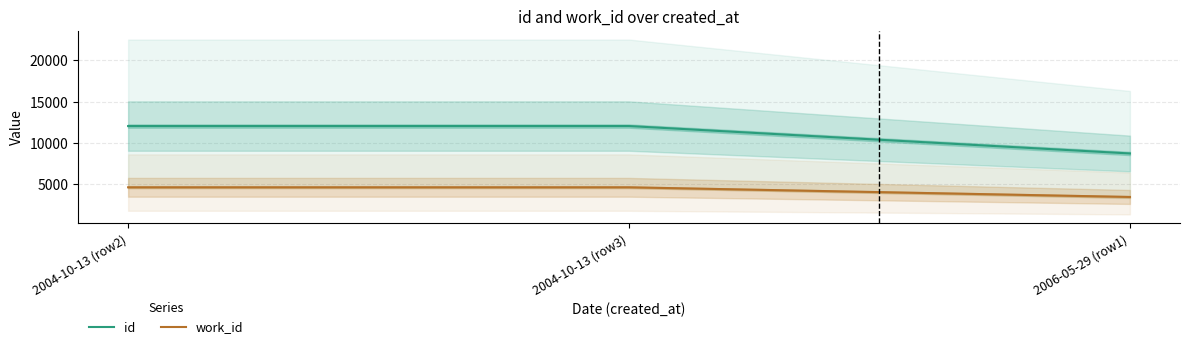

What is the spread (max minus min) of values at 2006-05-29 (row1)?

5287